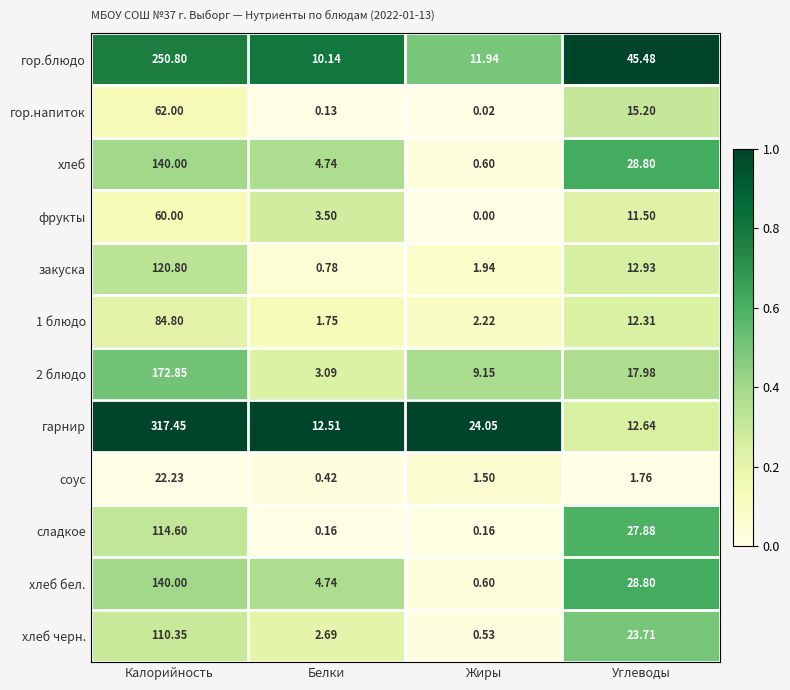

Which series changed the most between Калорийность and Углеводы?

гарнир